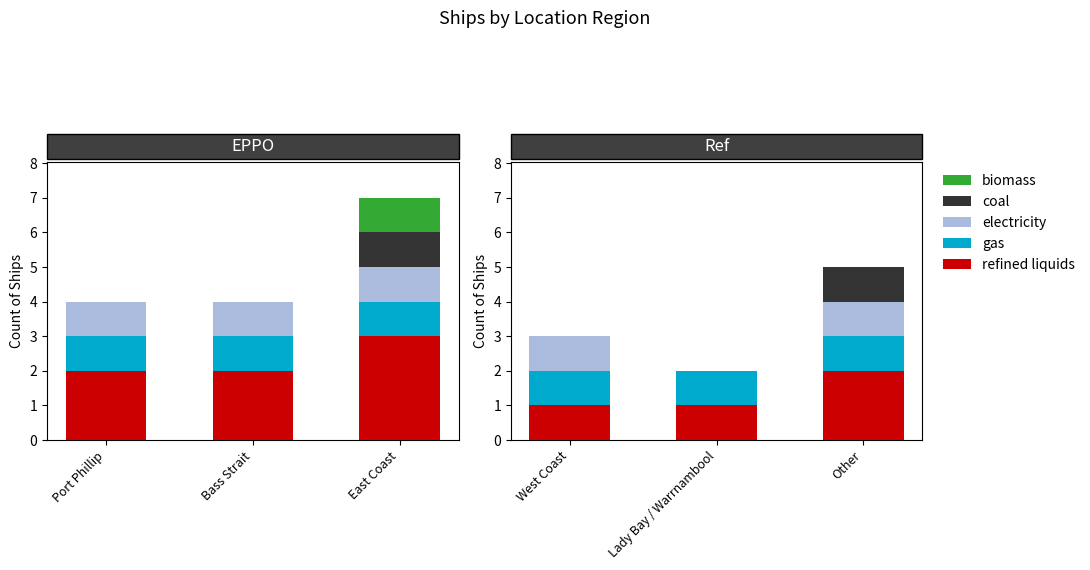

Rank the categories by biomass value from lowest to highest.

West Coast, Lady Bay / Warrnambool, Other